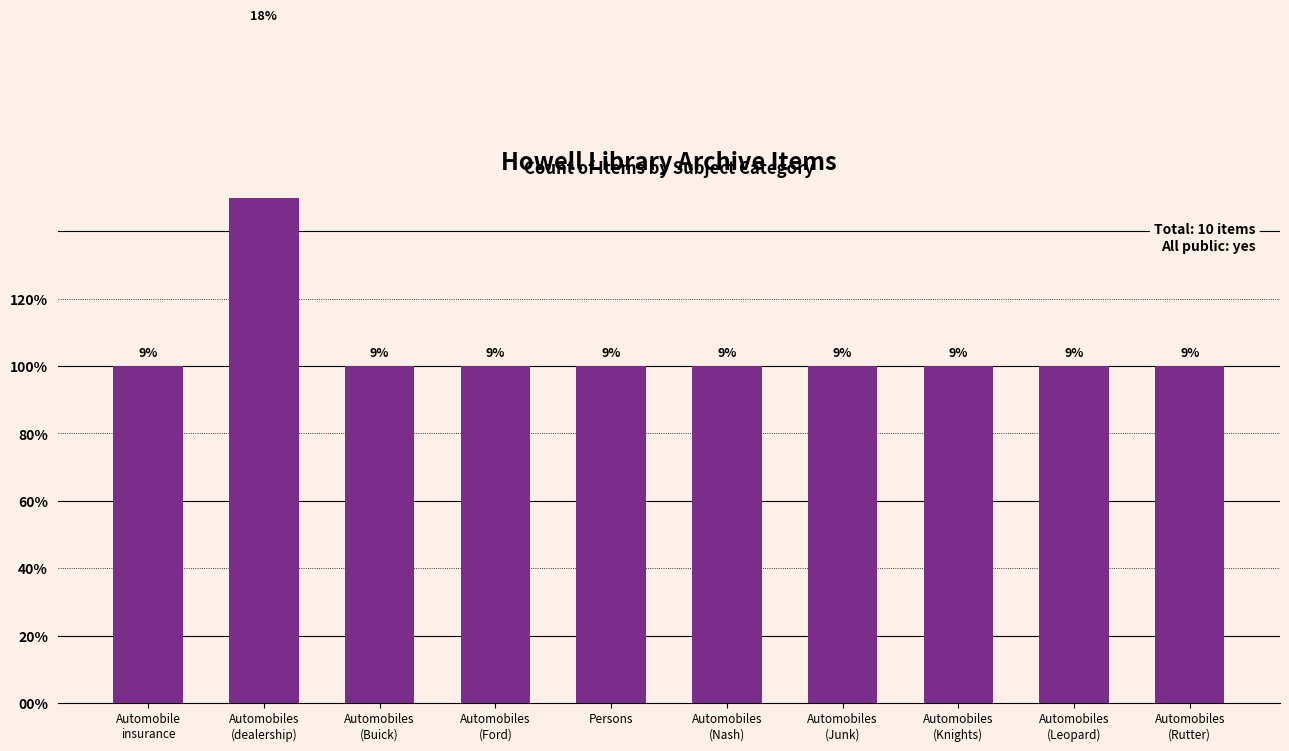

Are the bars horizontal?

No